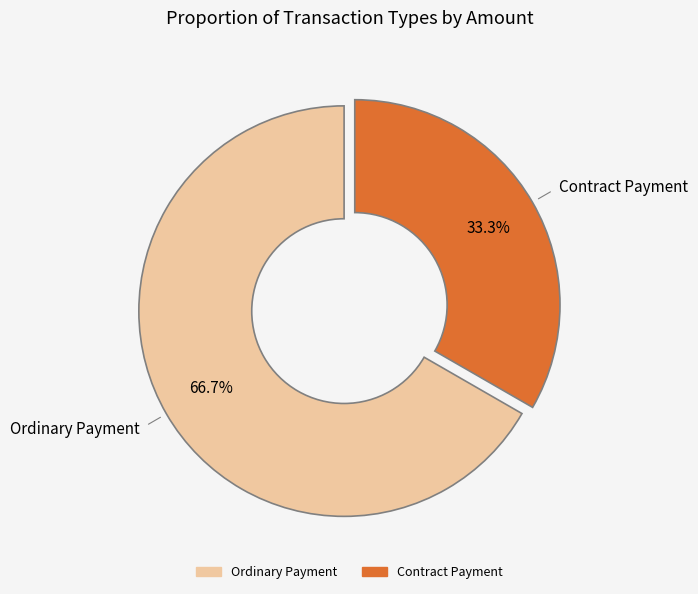

Is there a majority slice in this chart?

Yes